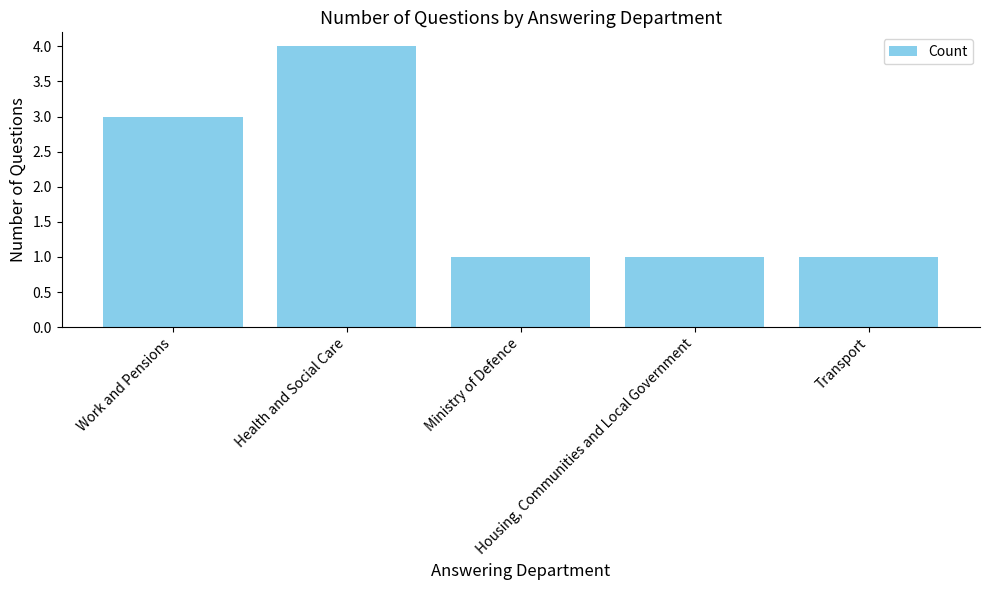

What is the difference between the maximum and second lowest values?

3